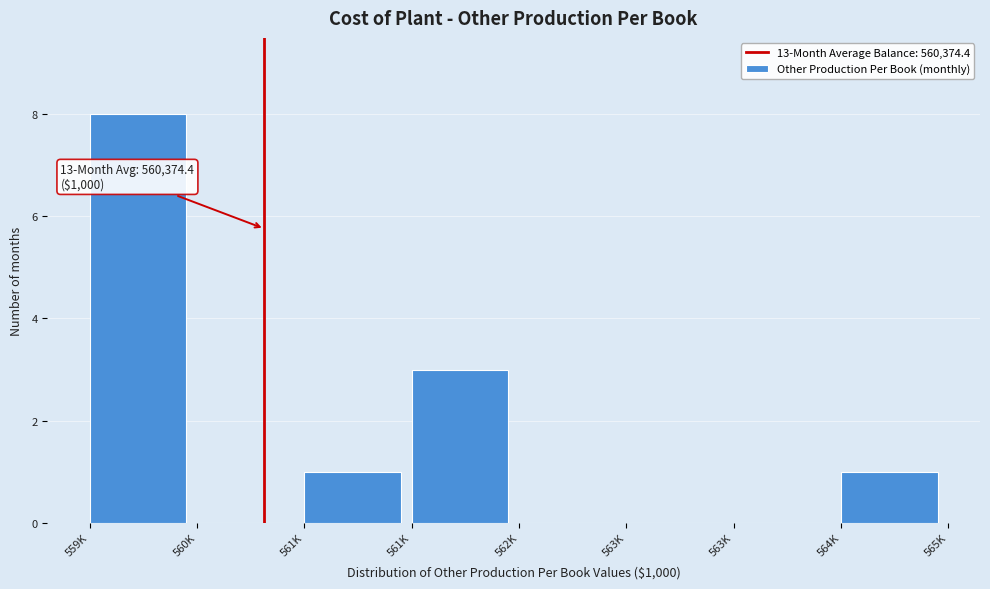

How many distinct data groups are displayed?

1